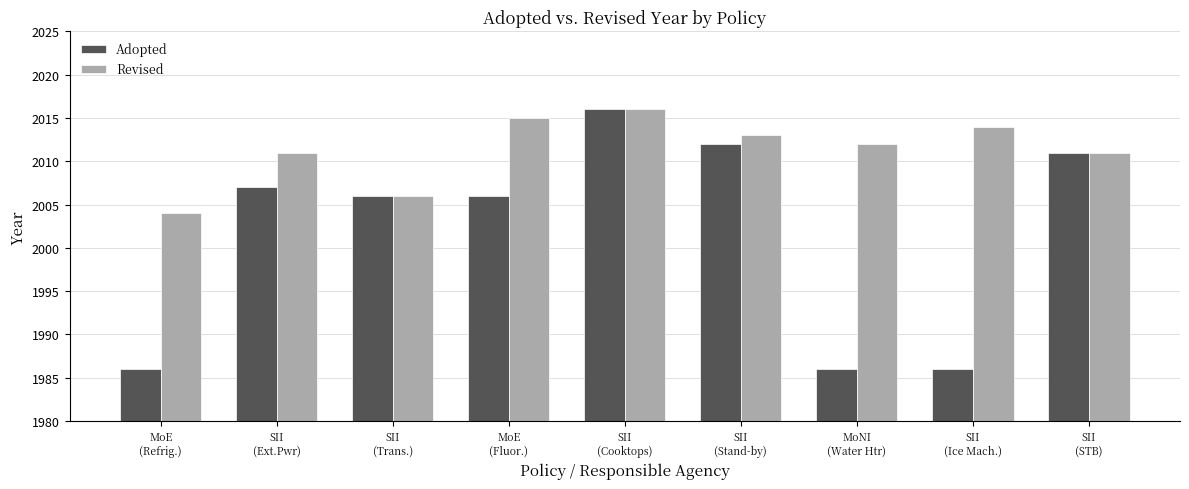

Which series changed the most between SII
(Ext.Pwr) and SII
(Ice Mach.)?

Adopted